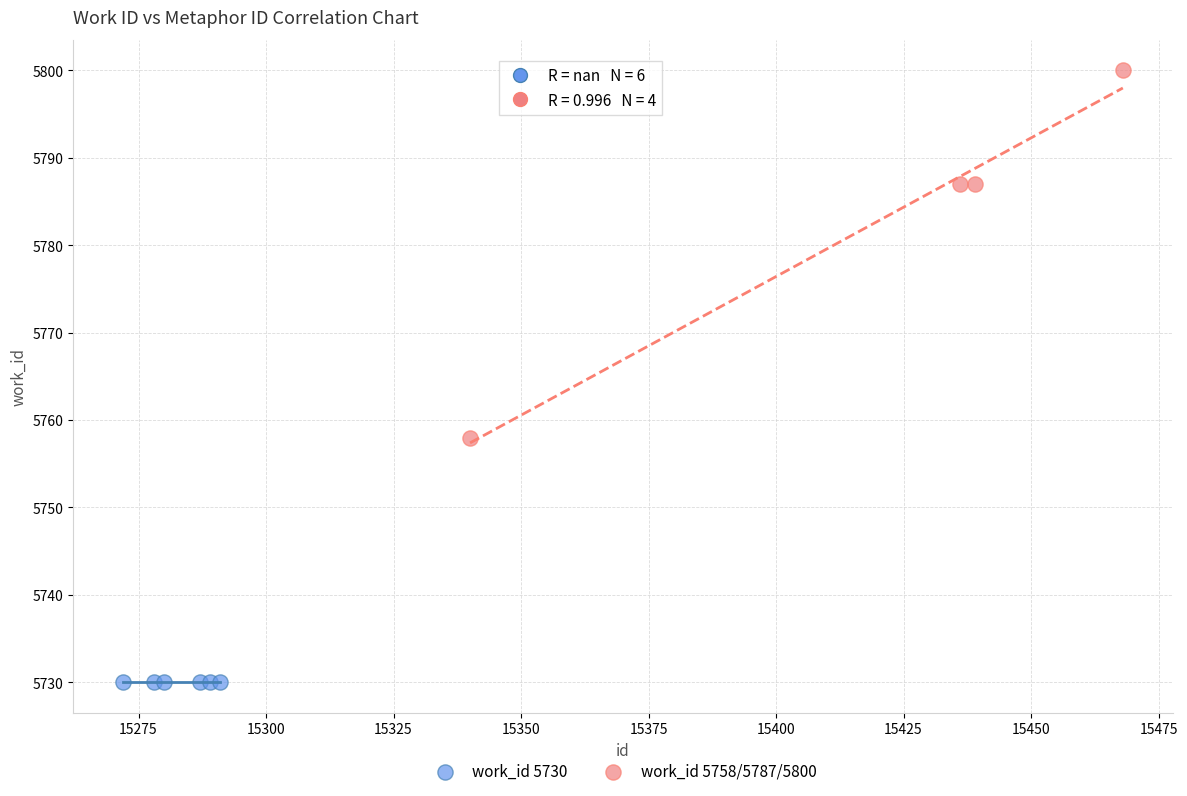

Which series reaches the maximum Y coordinate?

work_id 5758/5787/5800